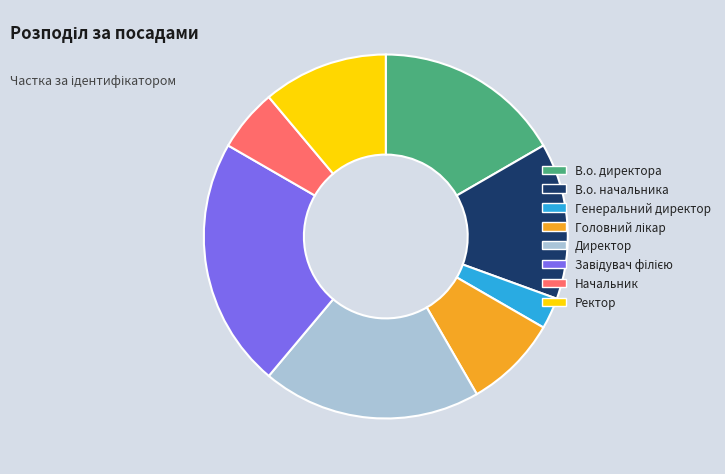

Between В.о. начальника and В.о. директора, which is larger?

В.о. директора